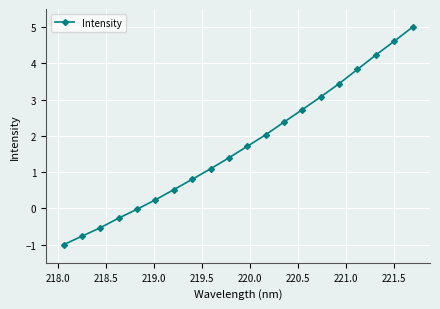

What is the sum of all values?

34.5